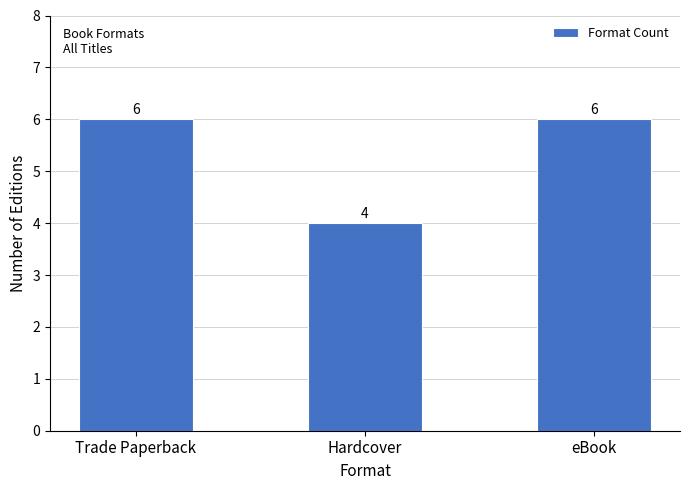

Is it true that the value at Trade Paperback is 6?

True